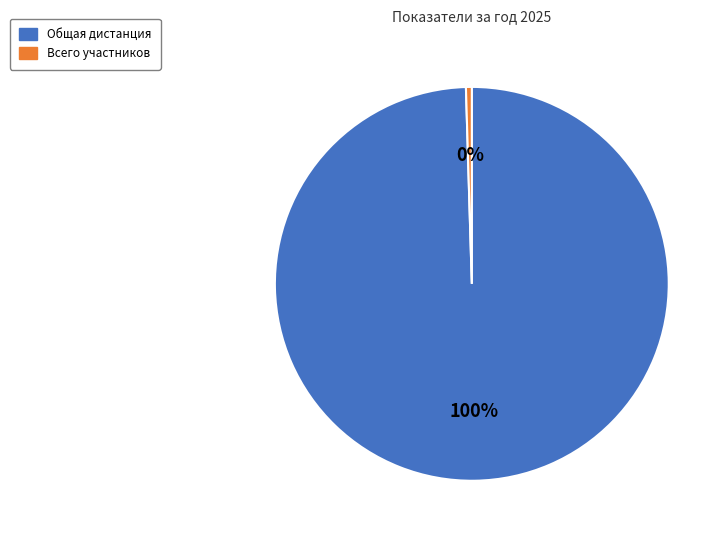

Which category accounts for the majority?

Общая дистанция